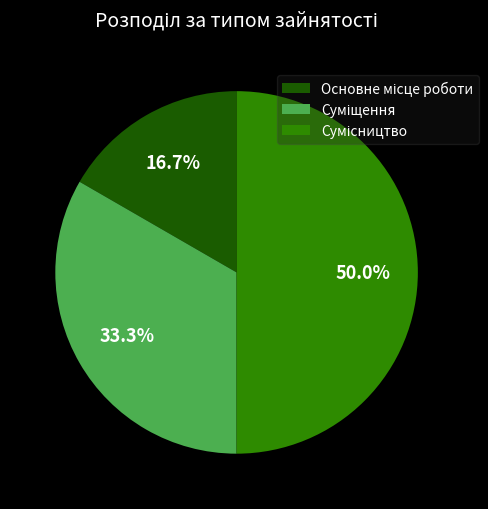

How many slices are in this pie chart?

3